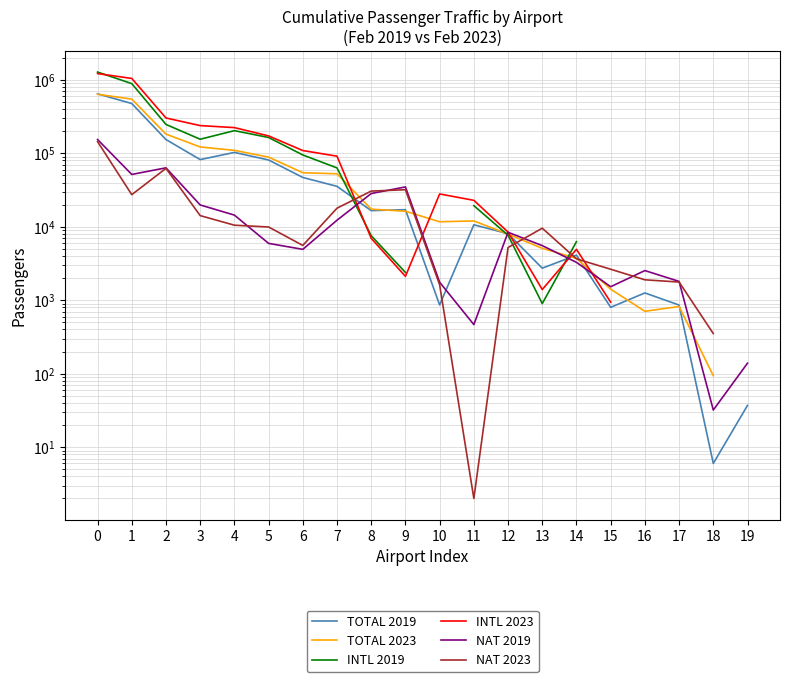

Which has a higher value, 13 or 10?

13